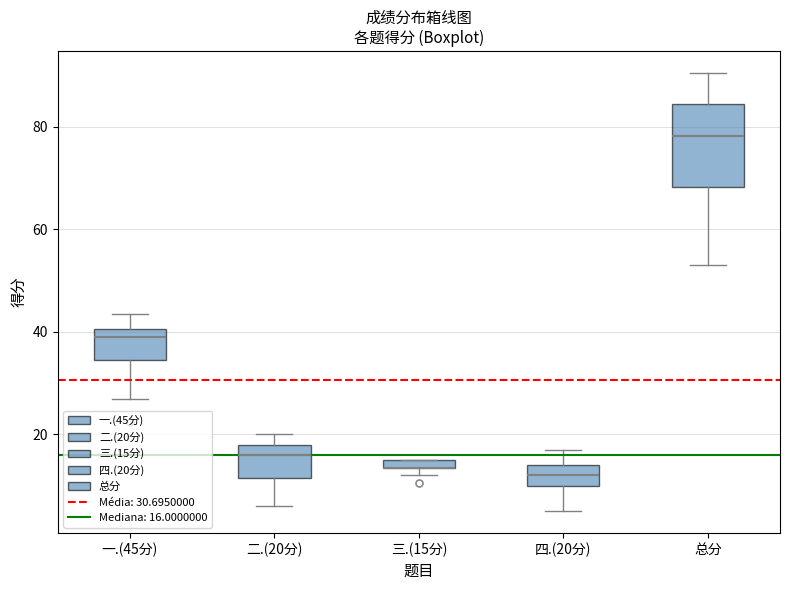

Comparing the boxes themselves (not the whiskers), which one is the tallest?

总分